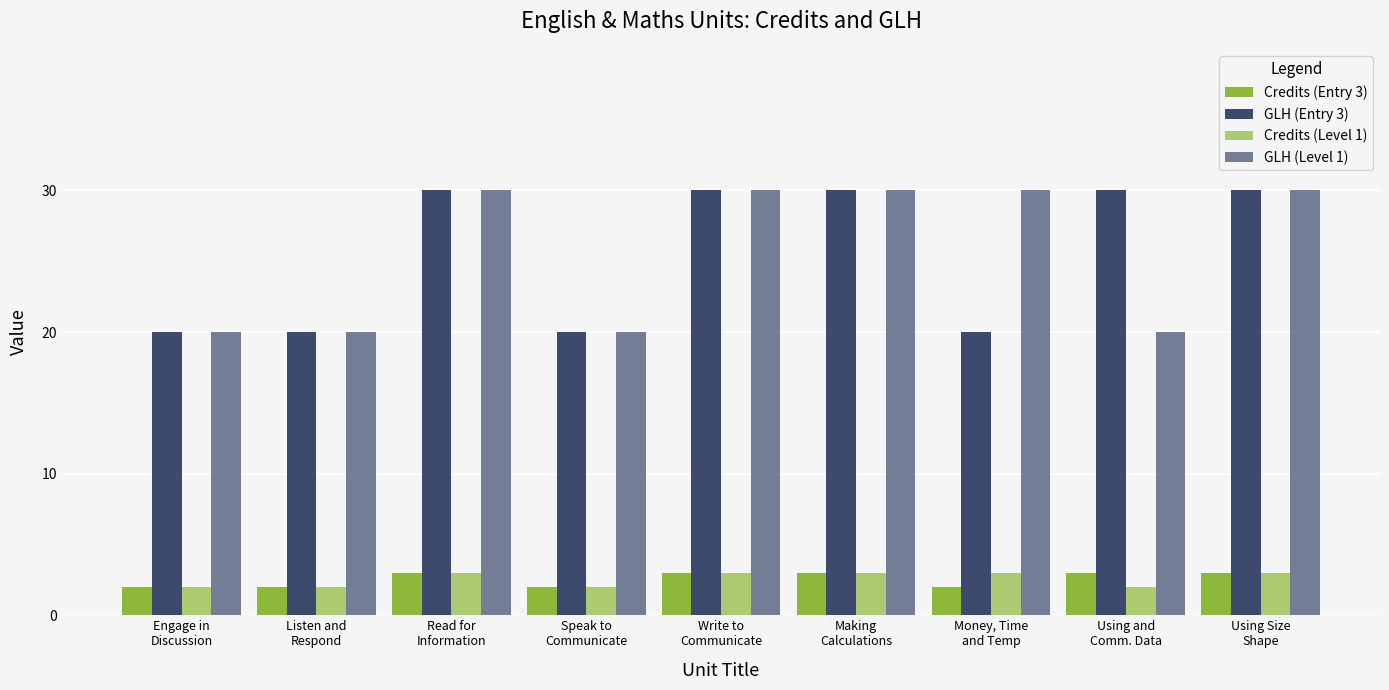

What is the difference between the maximum and second lowest values in the Credits (Level 1) series?

1